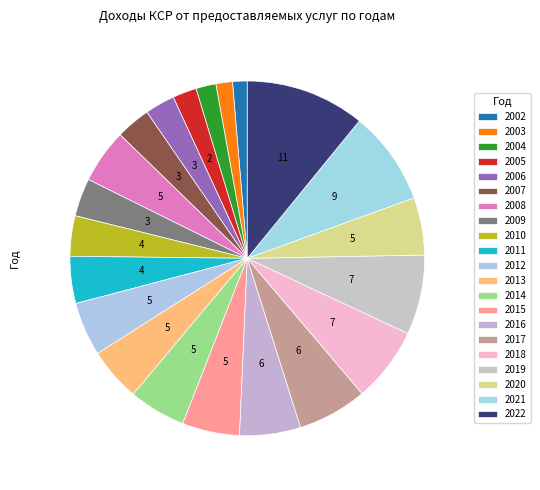

To the nearest percent, what is the combined percentage of 2004 and 2006?

5%